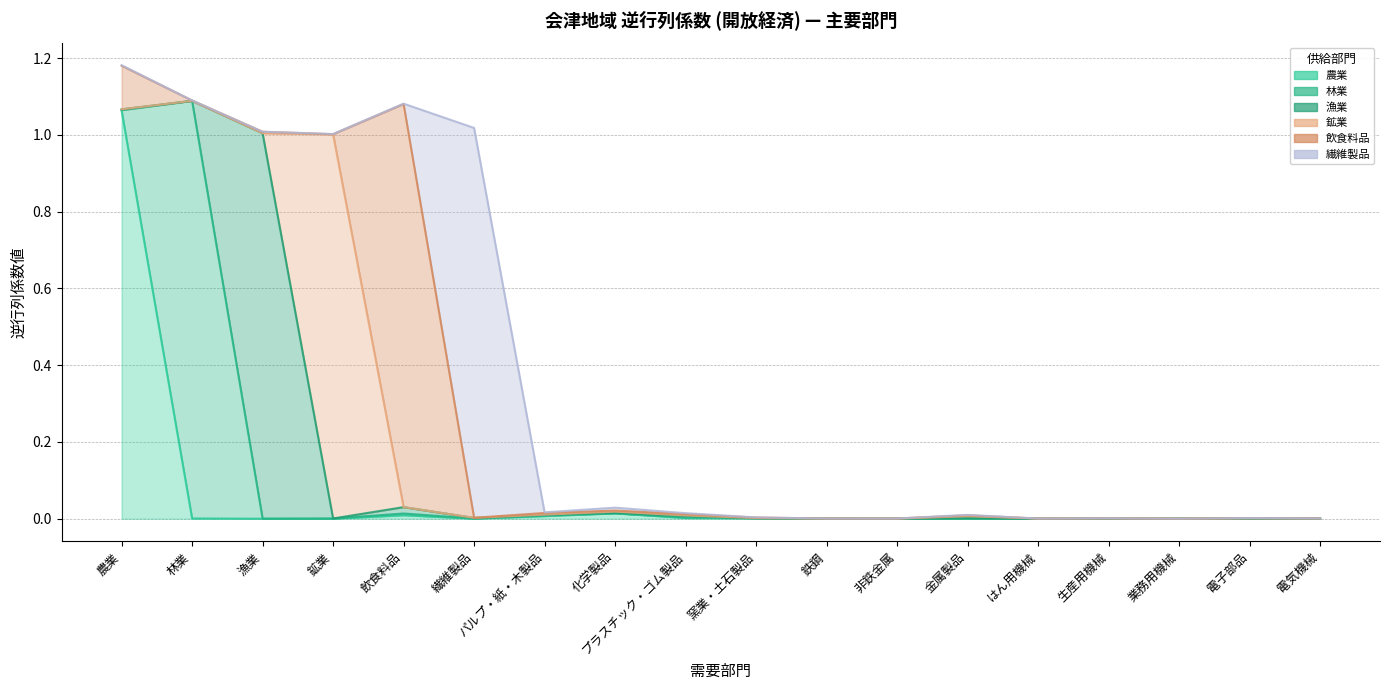

Which category has the lowest value across all series?

漁業